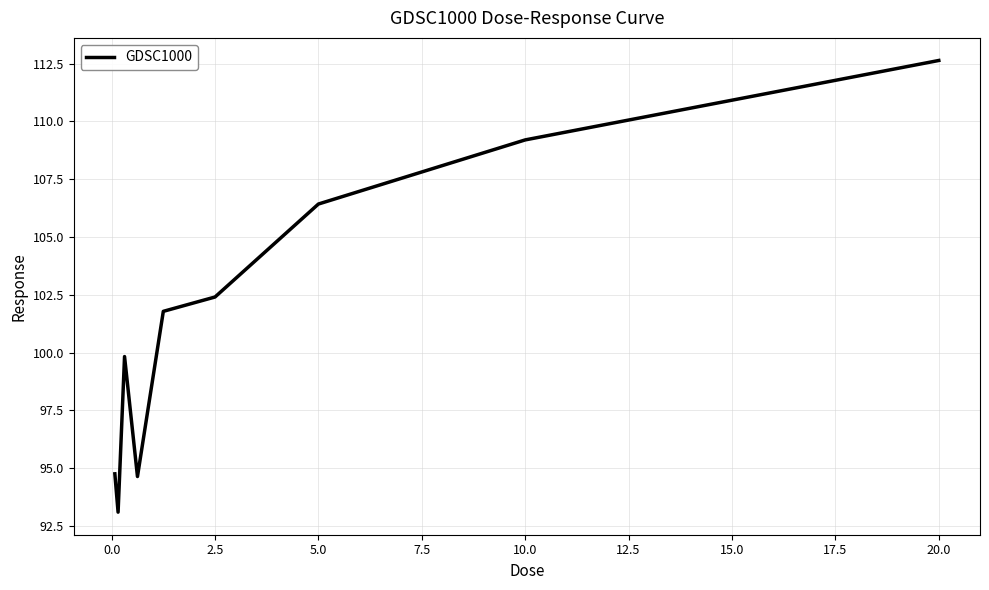

What is the difference between the maximum and minimum values?

19.5